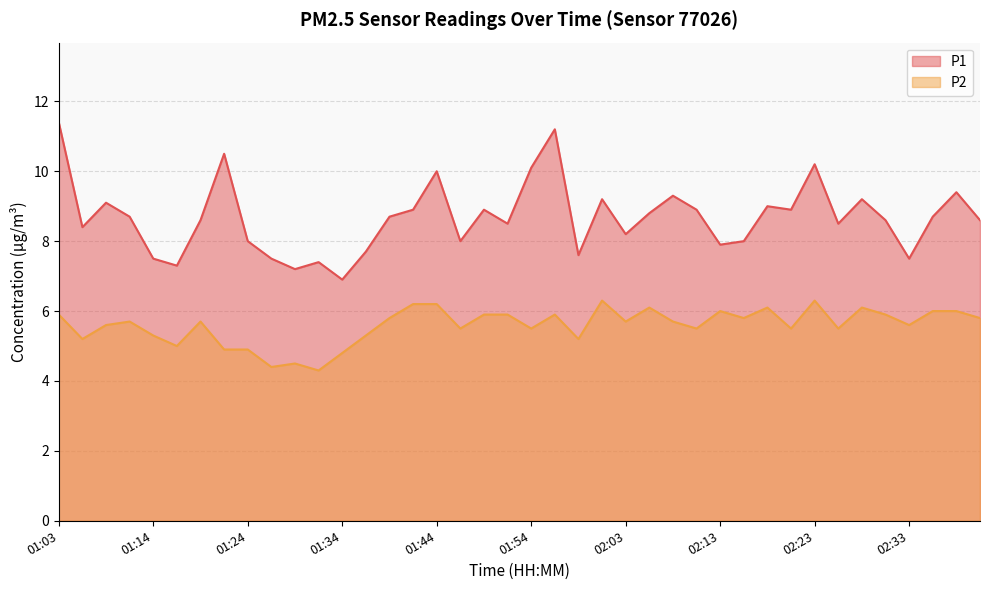

Reading left to right, what are all the values shown in this chart?

P1: 11.4	8.4	9.1	8.7	7.5	7.3	8.6	10.5	8.0	7.5	7.2	7.4	6.9	7.7	8.7	8.9	10.0	8.0	8.9	8.5	10.1	11.2	7.6	9.2	8.2	8.8	9.3	8.9	7.9	8.0	9.0	8.9	10.2	8.5	9.2	8.6	7.5	8.7	9.4	8.6
P2: 5.9	5.2	5.6	5.7	5.3	5.0	5.7	4.9	4.9	4.4	4.5	4.3	4.8	5.3	5.8	6.2	6.2	5.5	5.9	5.9	5.5	5.9	5.2	6.3	5.7	6.1	5.7	5.5	6.0	5.8	6.1	5.5	6.3	5.5	6.1	5.9	5.6	6.0	6.0	5.8